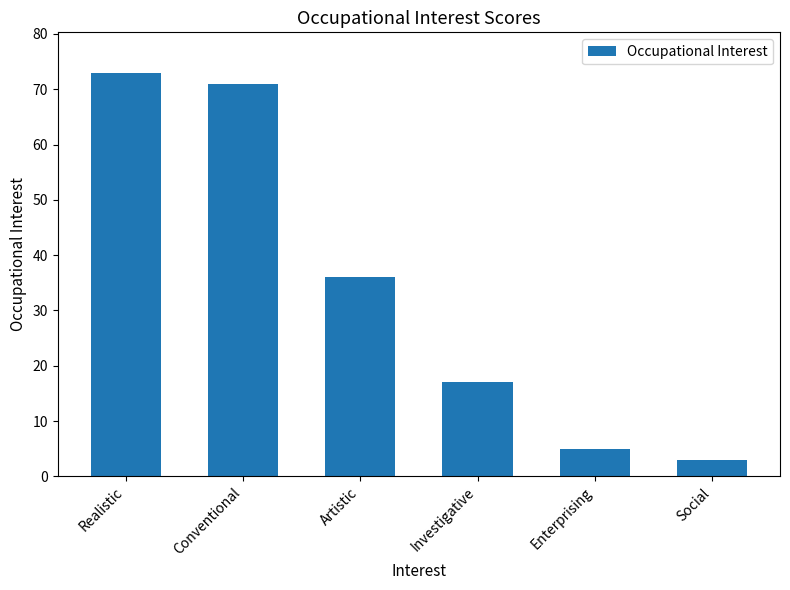

List the labels in order of value, largest first.

Realistic, Conventional, Artistic, Investigative, Enterprising, Social